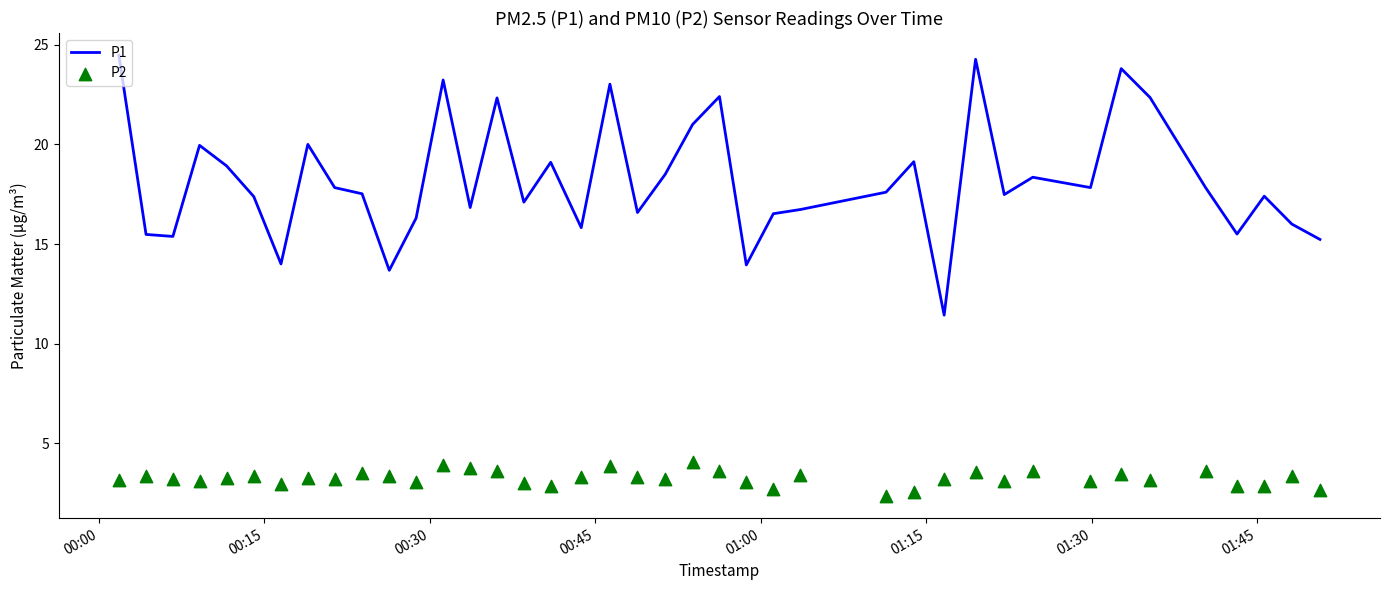

Which series contains the lowest Y value?

P2